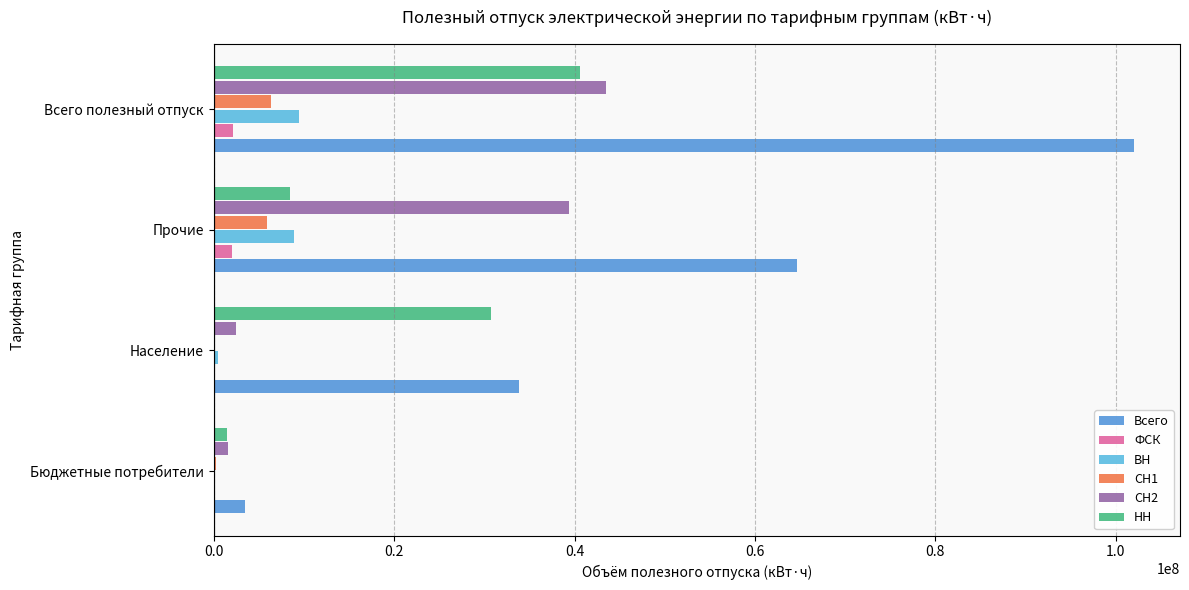

What is the sum of all Всего values?

204057870